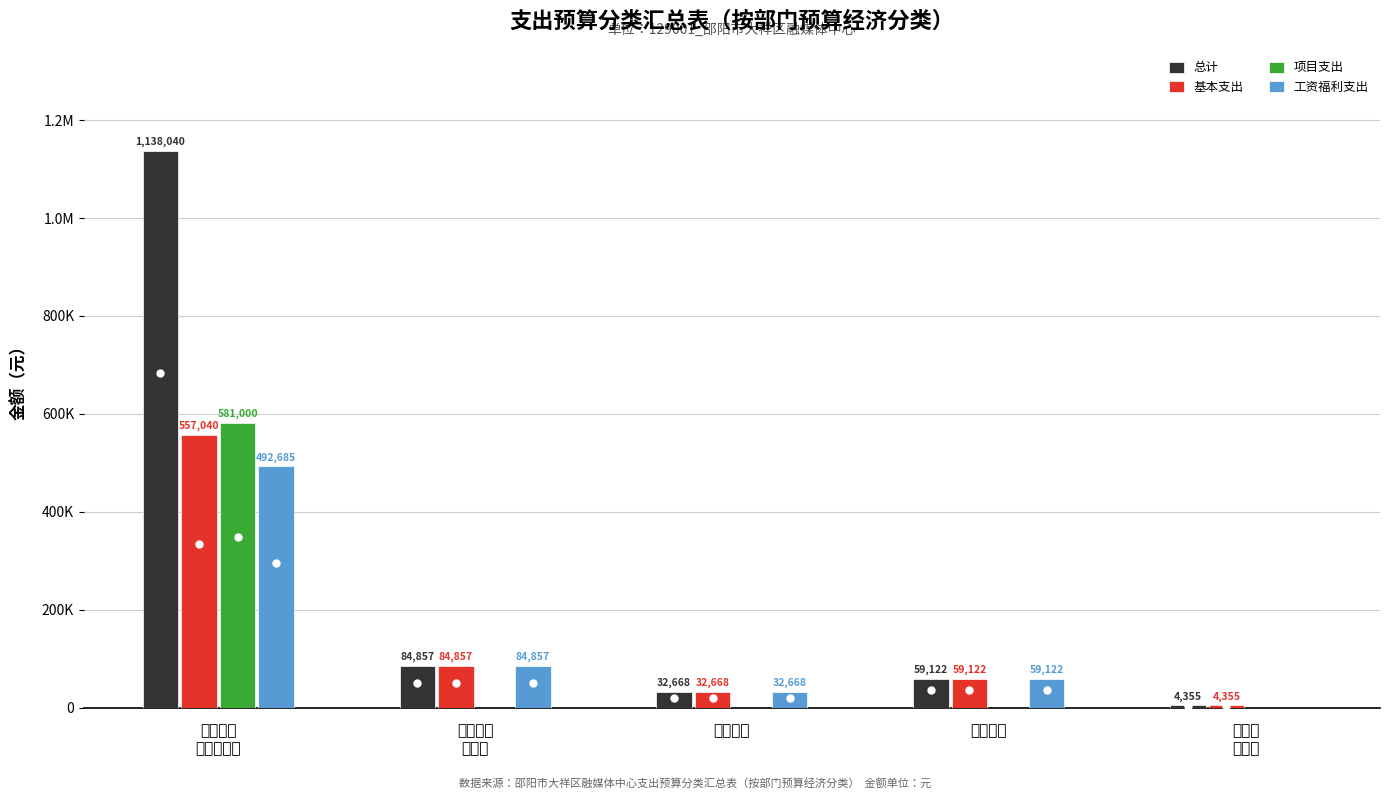

Which category has the lowest value in the 总计 series?

一般公
共服务